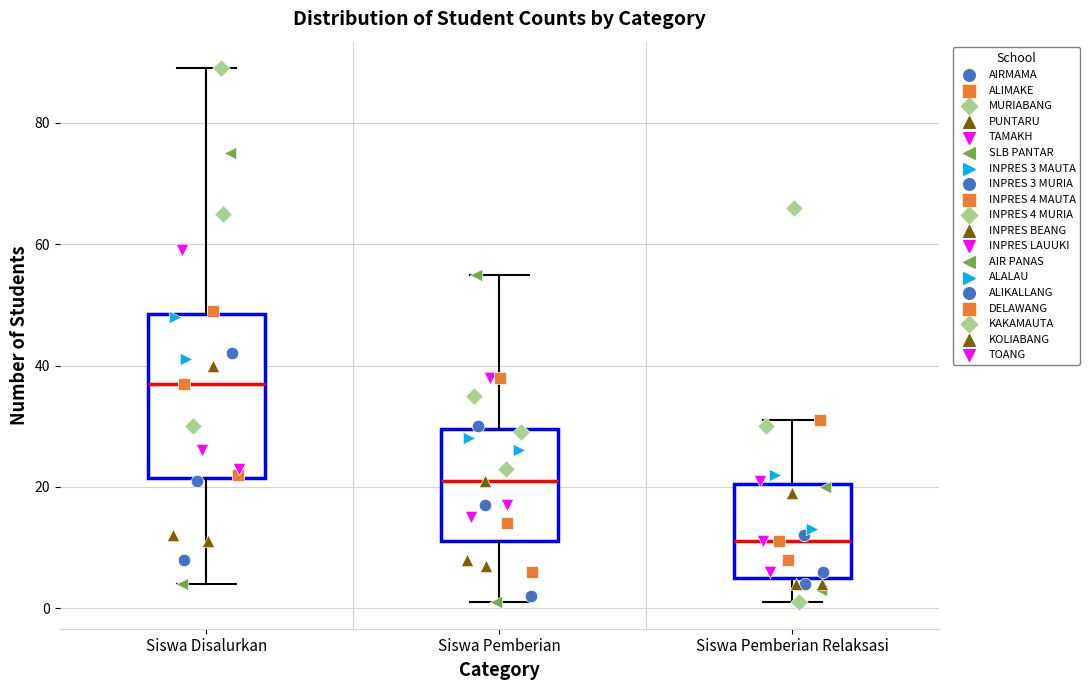

Which box is the tallest, from its lower edge to its upper edge?

Siswa Disalurkan